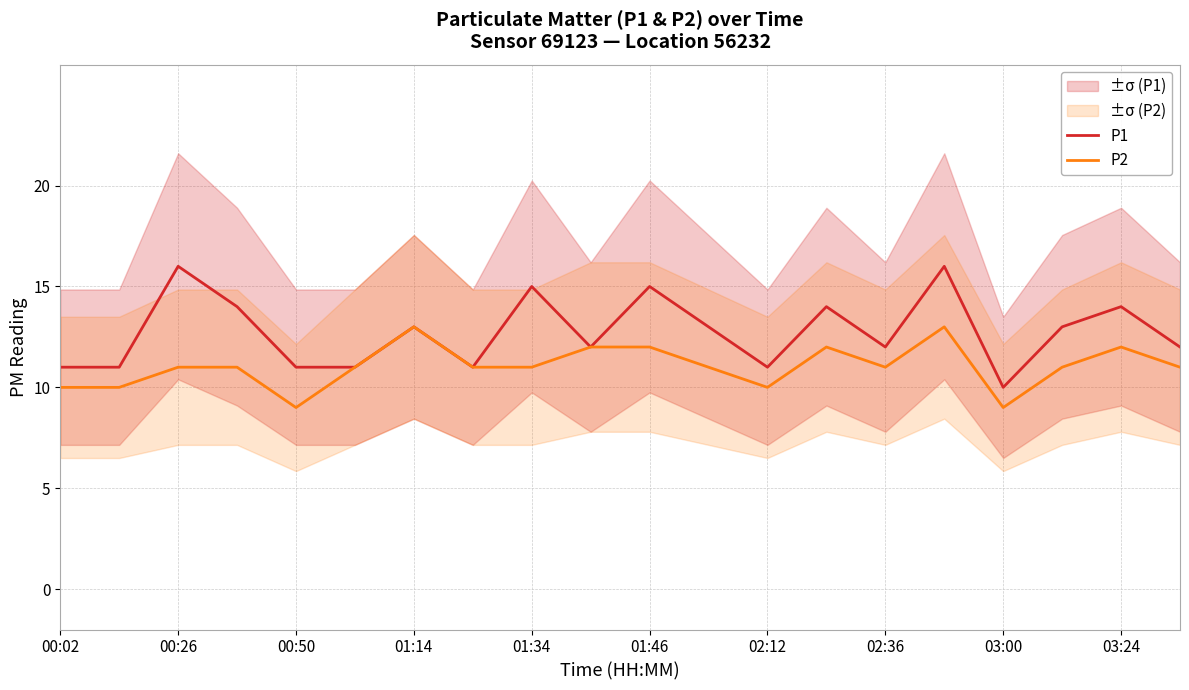

Is the value of P2 at 02:12 greater than the value of P1 at 03:24?

No